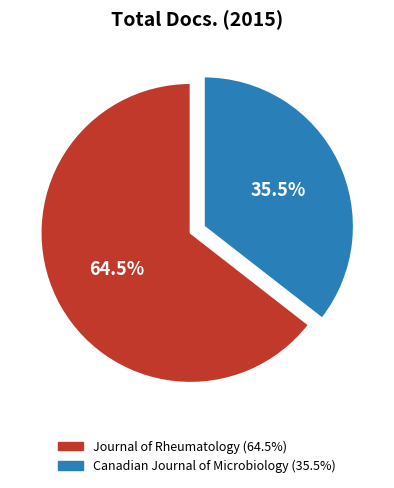

To the nearest percent, what is the difference between the Journal of Rheumatology and Canadian Journal of Microbiology slice percentages?

29%